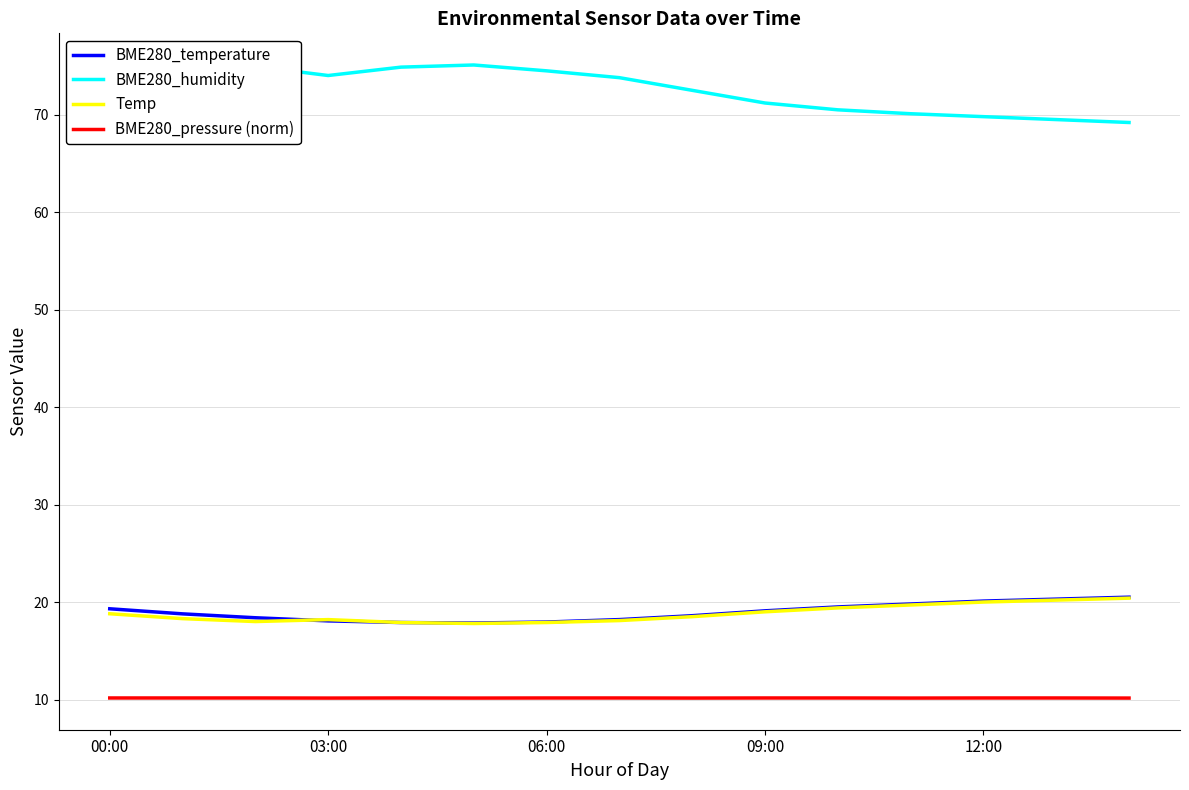

What is the average value of the BME280_humidity series?

72.4